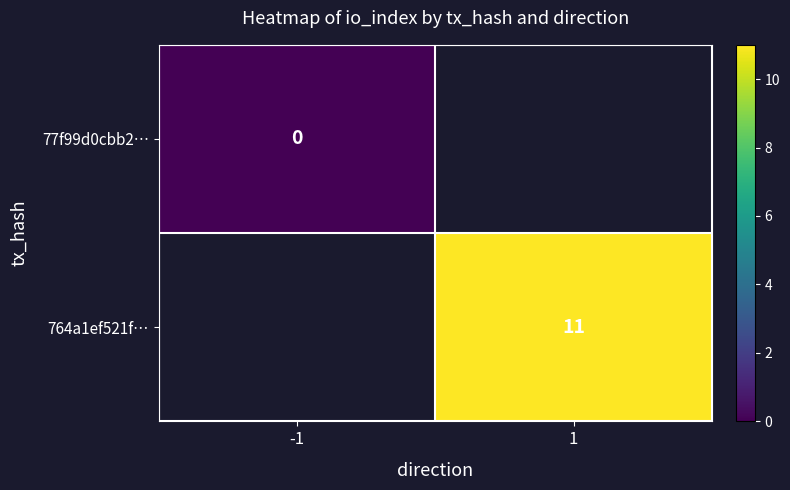

True or false: 764a1ef521f… has a value of 6 at 1.

False